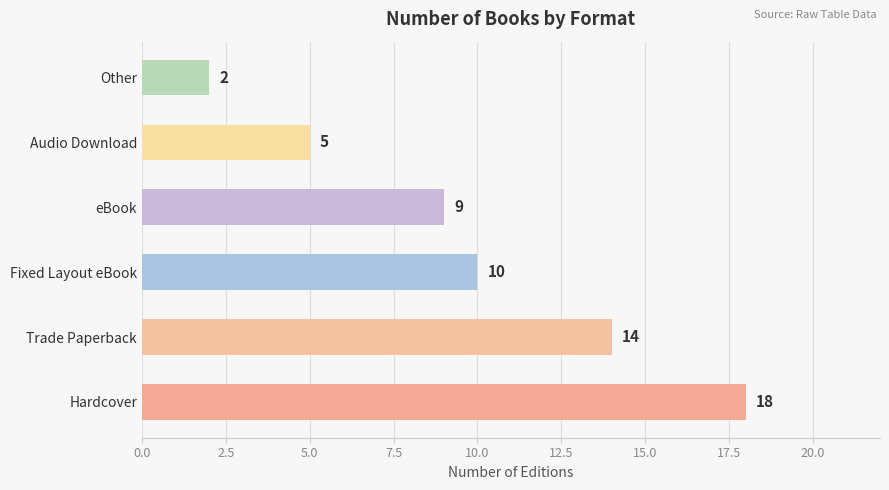

How many data points does each series have?

6